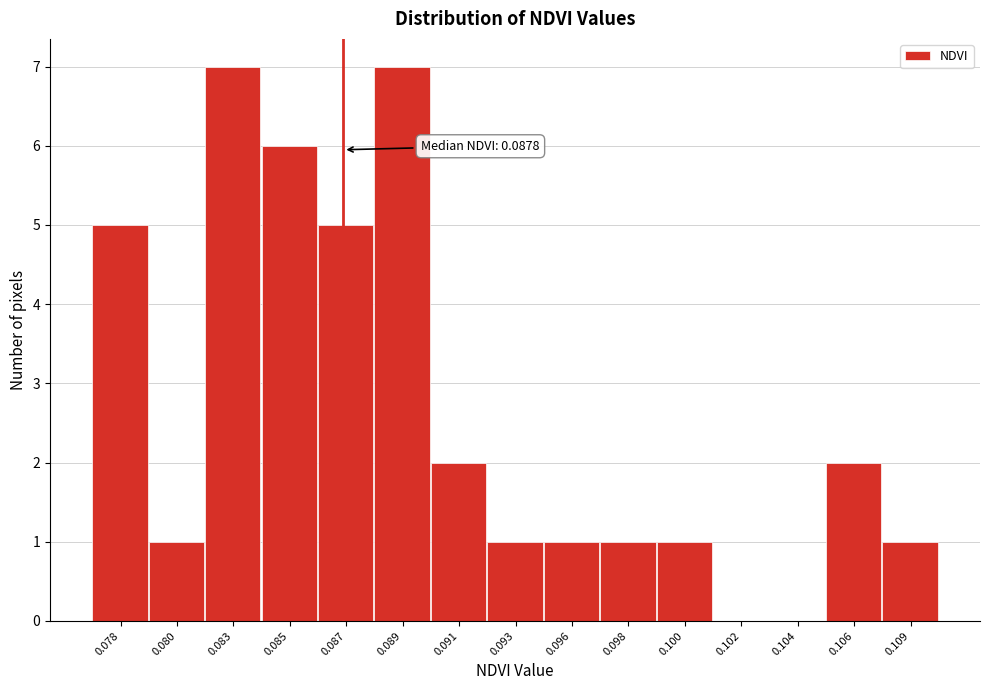

Reading right to left, what are all the values shown in this chart?

0.109=1	0.106=2	0.104=0	0.102=0	0.100=1	0.098=1	0.096=1	0.093=1	0.091=2	0.089=7	0.087=5	0.085=6	0.083=7	0.080=1	0.078=5